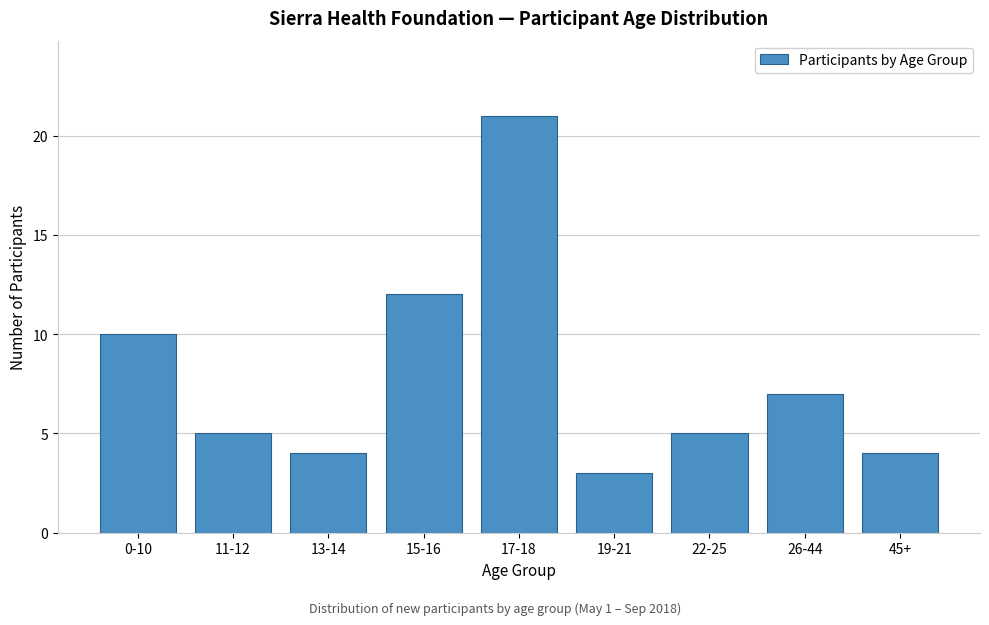

Reading left to right, transcribe all the data shown in this chart.

0-10=10	11-12=5	13-14=4	15-16=12	17-18=21	19-21=3	22-25=5	26-44=7	45+=4